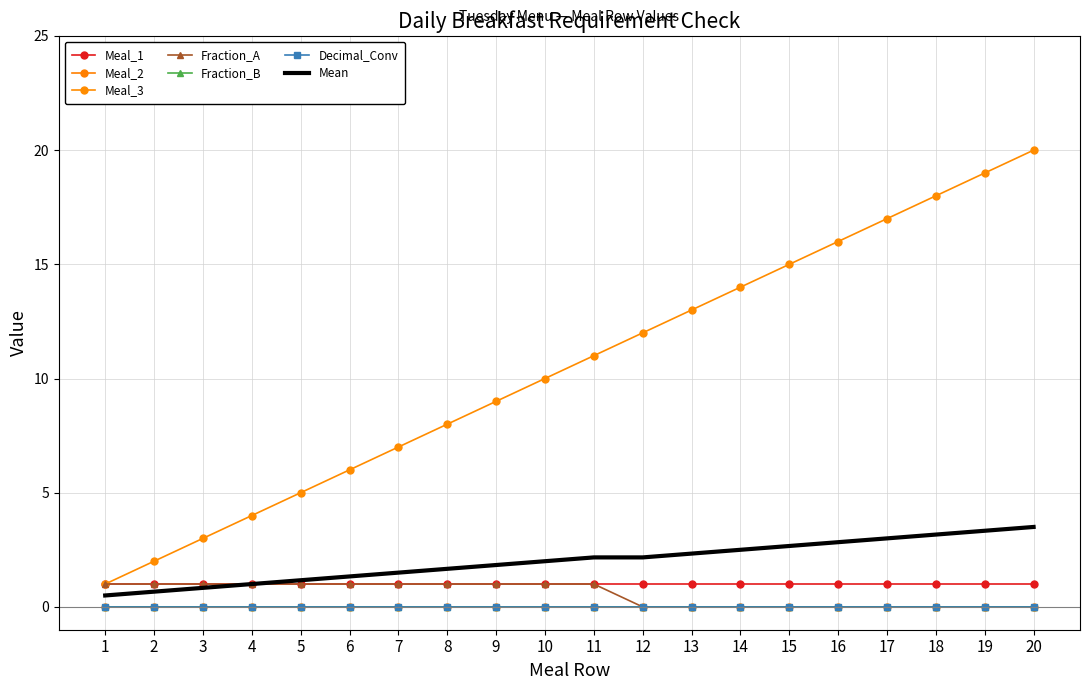

True or false: Meal_2 and Meal_3 intersect in this chart.

False